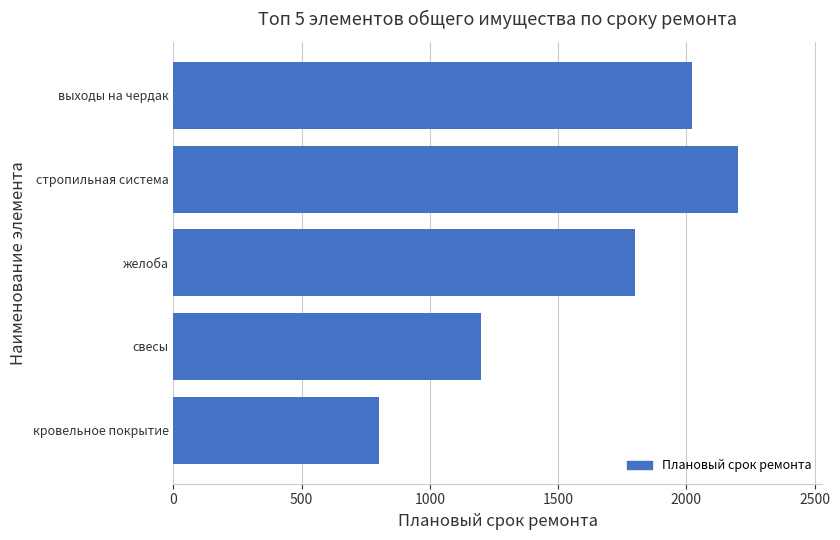

How many categories are shown in the chart?

5